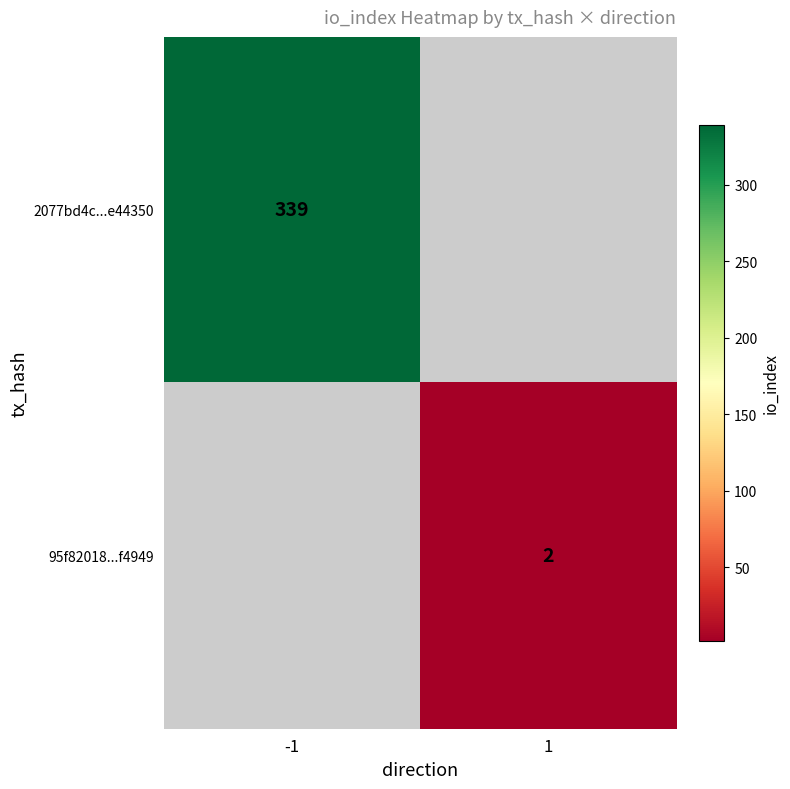

The 95f82018...f4949 series shows 3 at 1. True or false?

False